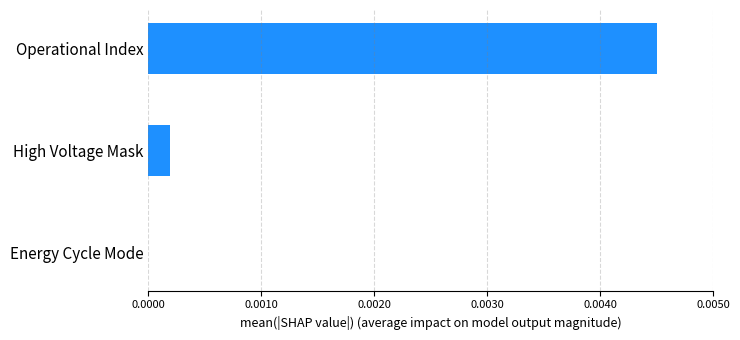

Between Energy Cycle Mode and High Voltage Mask, which is larger?

High Voltage Mask